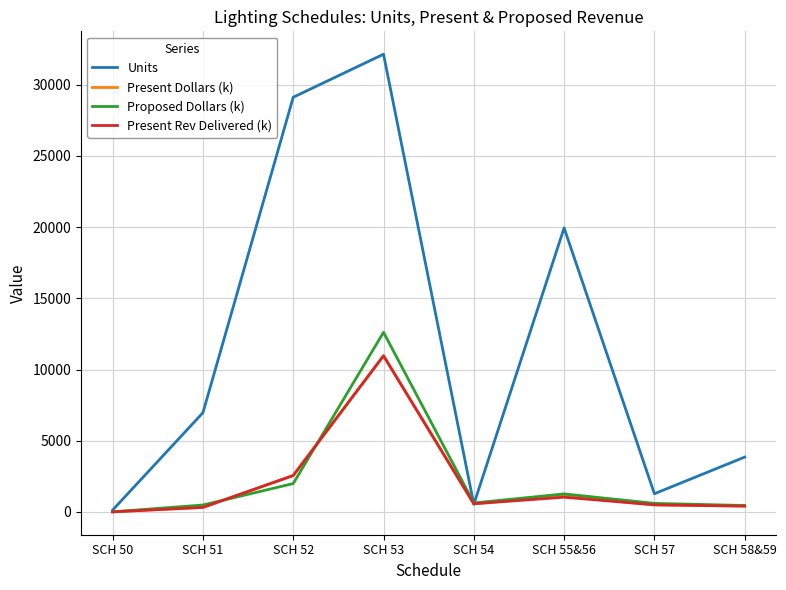

What is the difference between the highest and lowest values at SCH 53?

21173.2